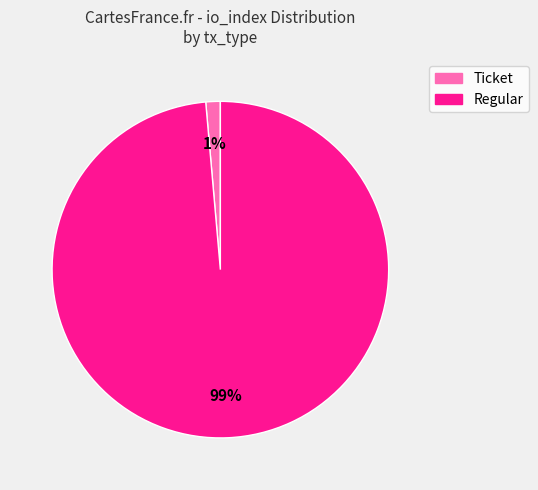

What is the smallest slice in the pie chart?

Ticket